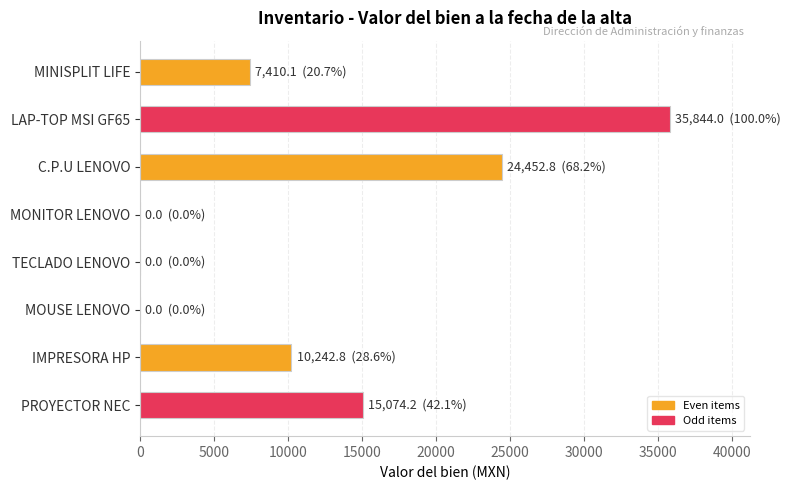

Reading top to bottom, what are all the values shown in this chart?

MINISPLIT LIFE=7410.1	LAP-TOP MSI GF65=35844.0	C.P.U LENOVO=24452.8	MONITOR LENOVO=0.0	TECLADO LENOVO=0.0	MOUSE LENOVO=0.0	IMPRESORA HP=10242.8	PROYECTOR NEC=15074.2